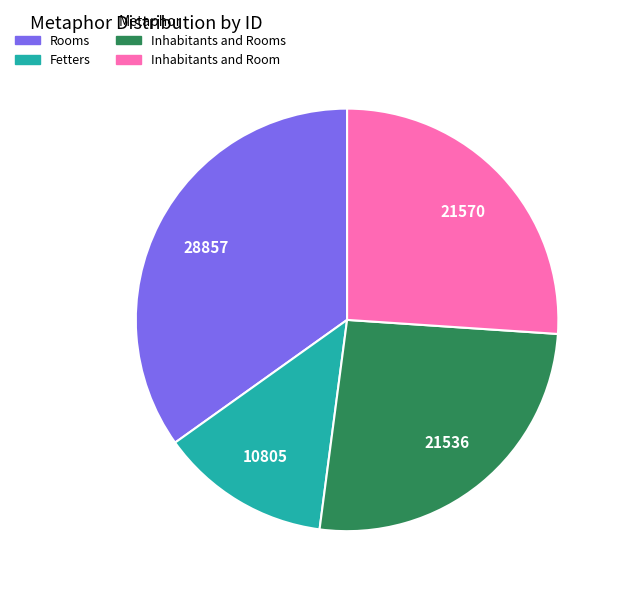

True or false: Inhabitants and Rooms accounts for 35% of the total.

False